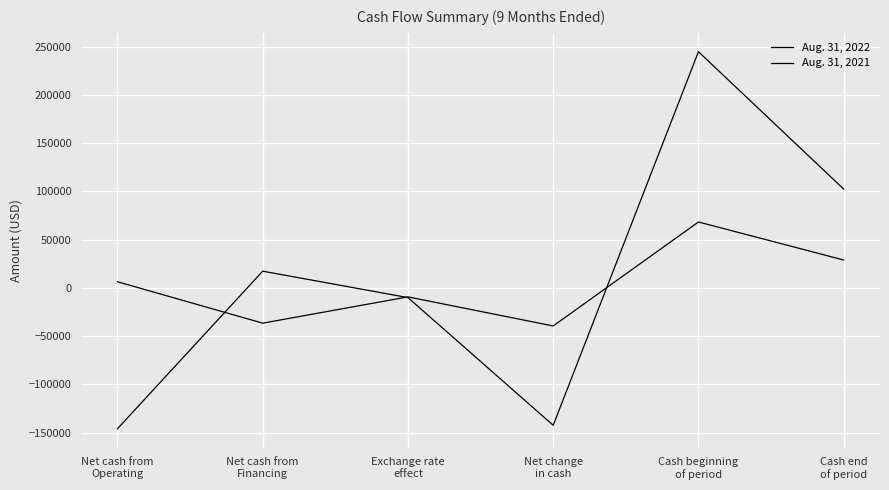

What value does the Aug. 31, 2021 series have at Net cash from
Operating?

-145882